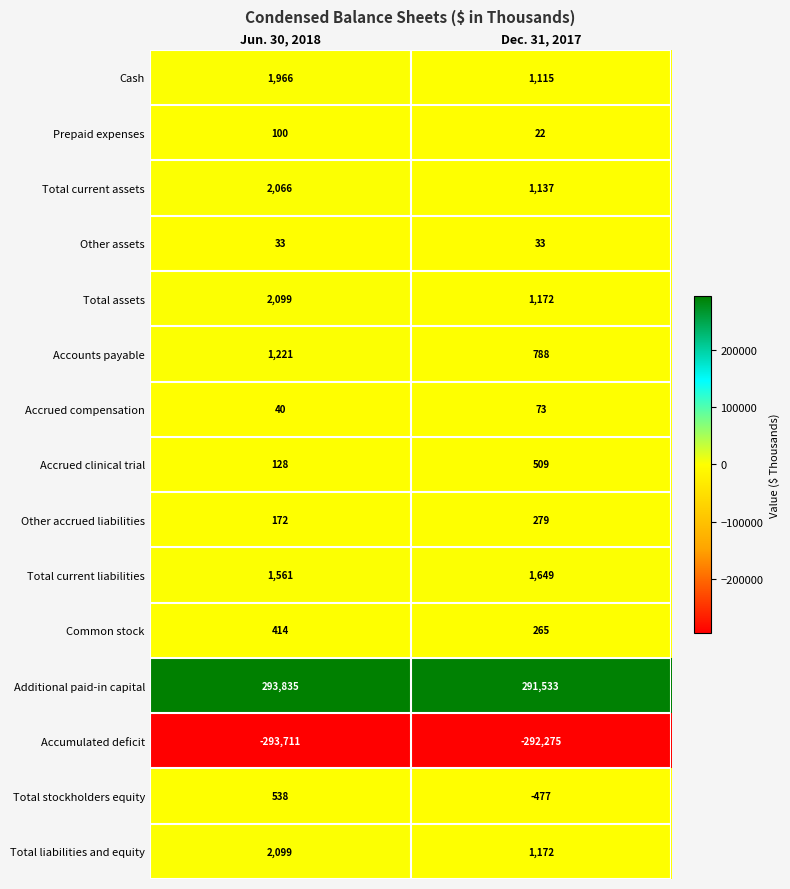

The Total current liabilities series shows 2629 at Dec. 31, 2017. True or false?

False